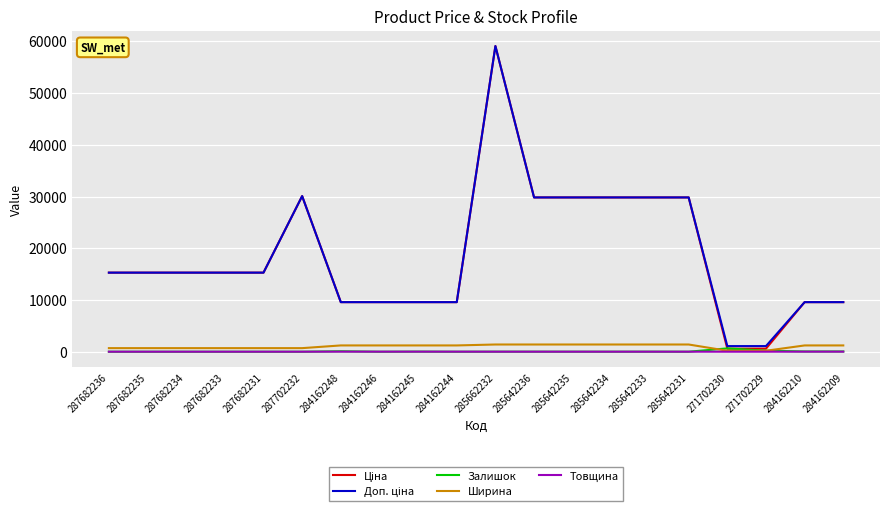

The Залишок series shows 94.0 at 284162248. True or false?

True